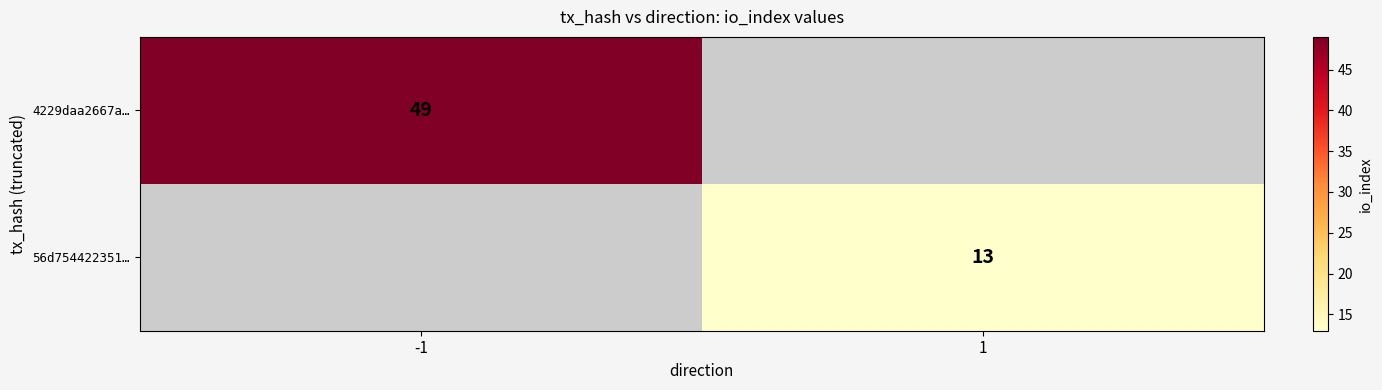

Is it true that 4229daa2667a… equals 49 at -1?

True